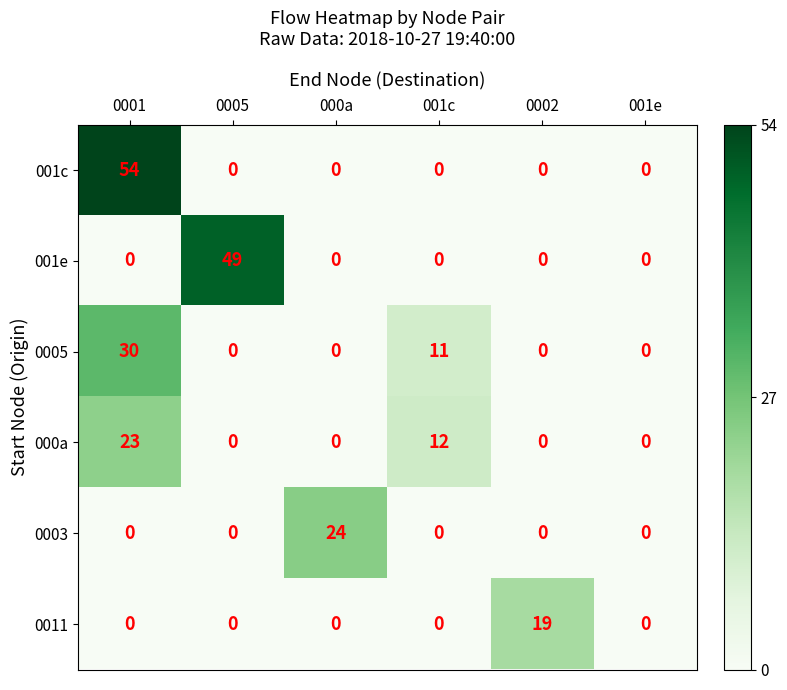

At which category does the chart reach its peak across all series?

0001